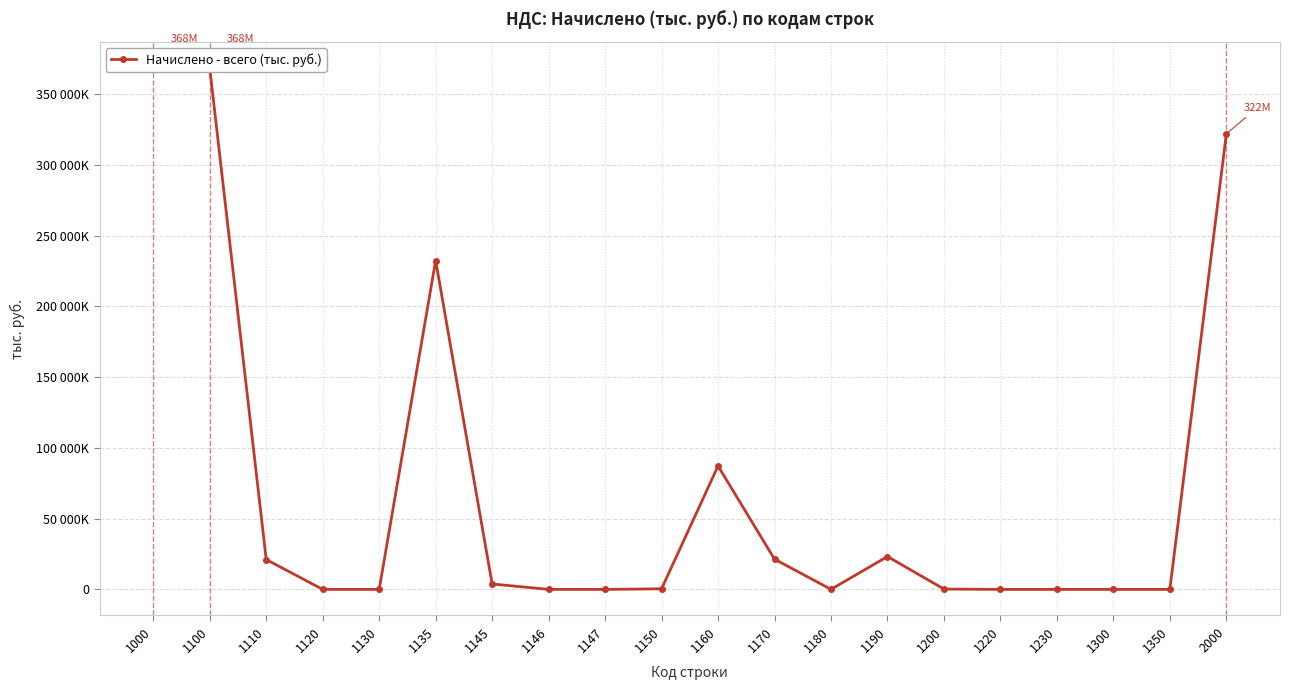

What is the maximum value shown in the chart?

368490050